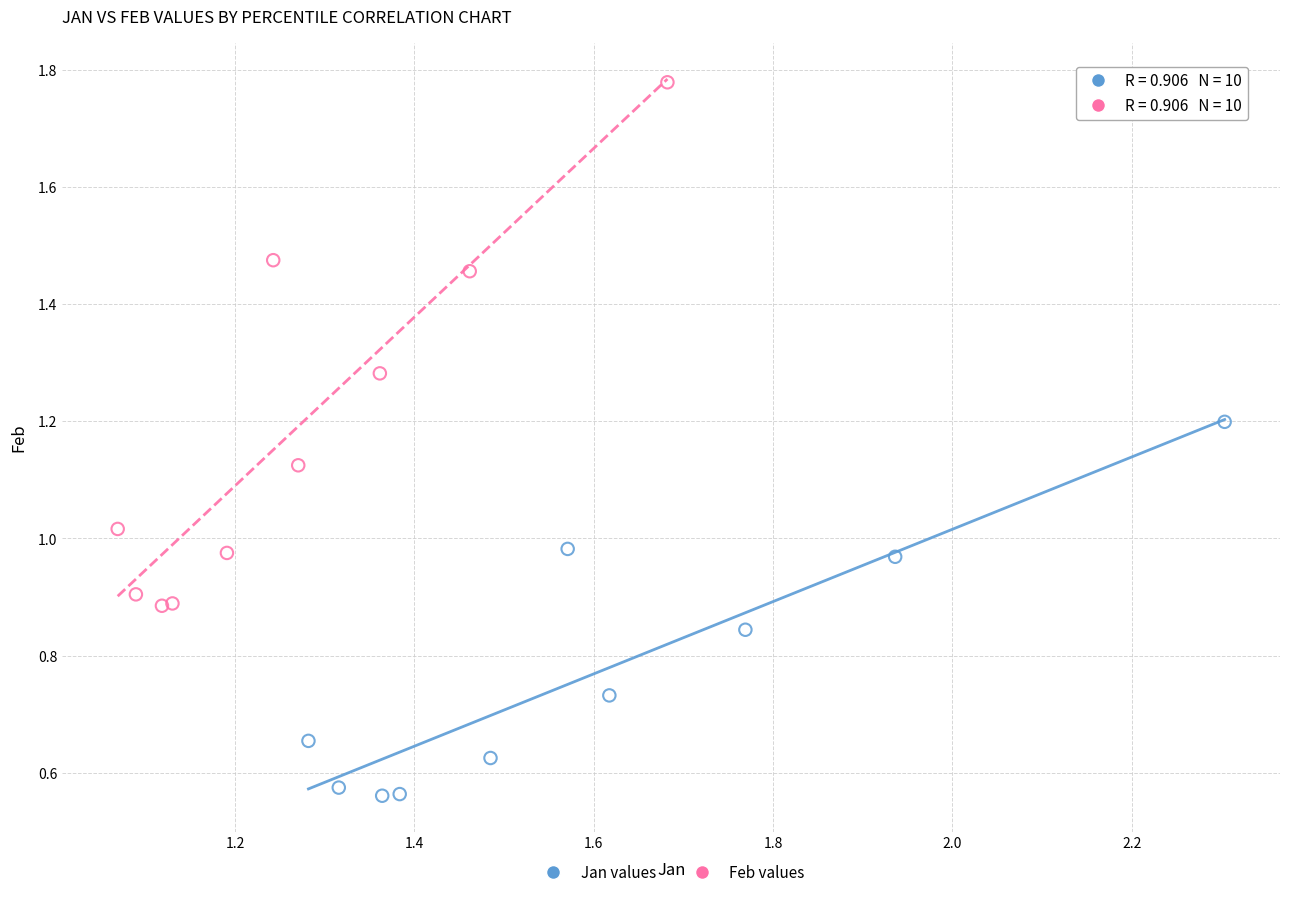

Which series contains the highest Y value?

Feb values